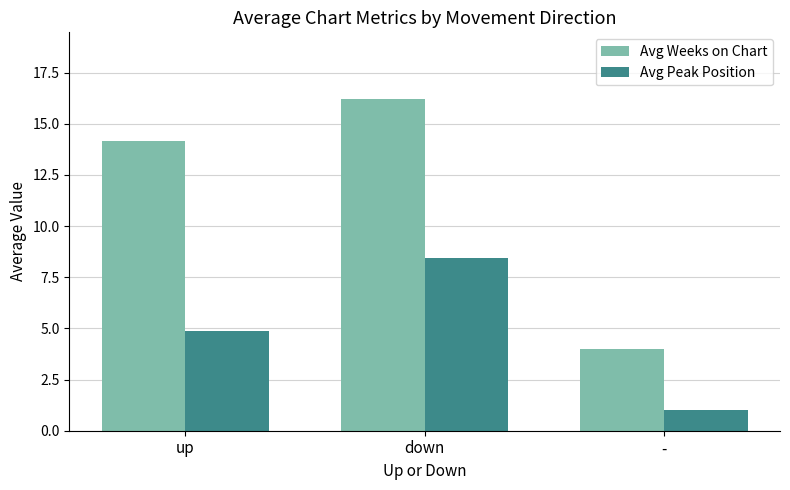

At which category does the chart reach its minimum across all series?

-